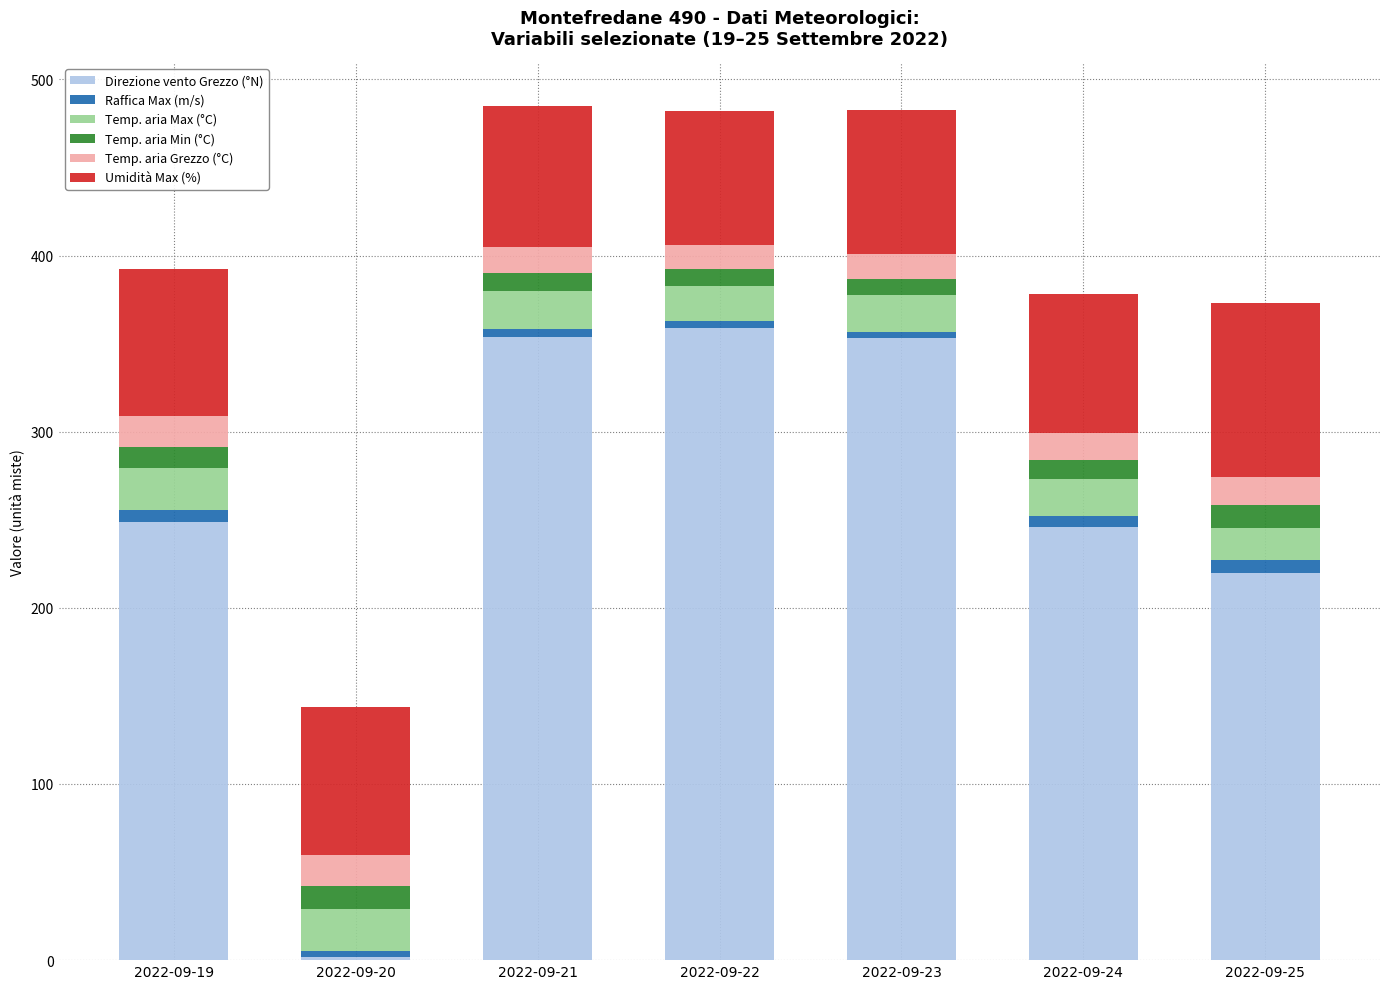

What is the maximum value for Direzione vento Grezzo (°N)?

359.0